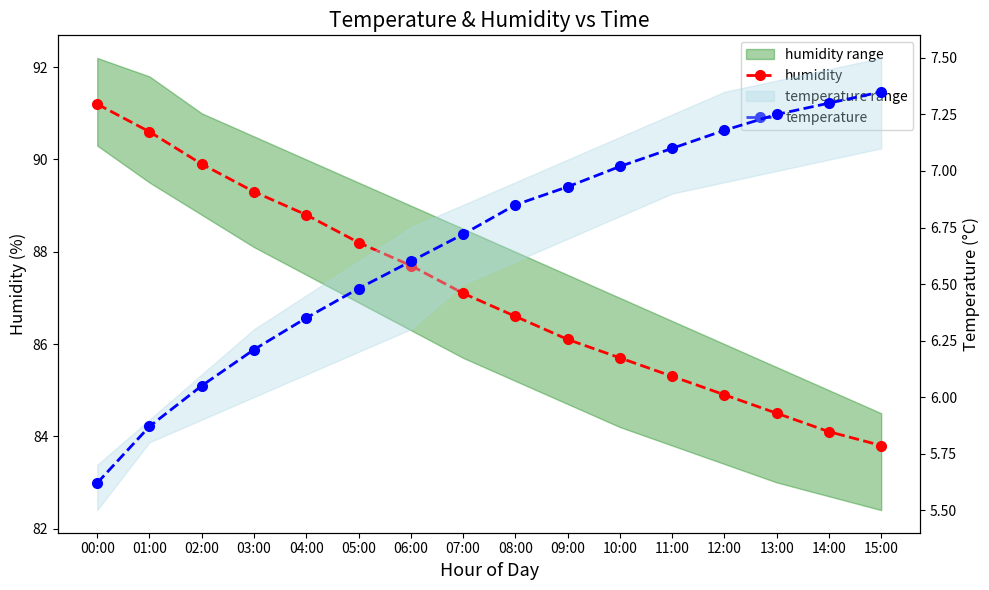

Reading left to right, extract all data points from this chart.

humidity: 00:00=91.2	01:00=90.6	02:00=89.9	03:00=89.3	04:00=88.8	05:00=88.2	06:00=87.7	07:00=87.1	08:00=86.6	09:00=86.1	10:00=85.7	11:00=85.3	12:00=84.9	13:00=84.5	14:00=84.1	15:00=83.8
temperature: 00:00=5.6	01:00=5.9	02:00=6.0	03:00=6.2	04:00=6.3	05:00=6.5	06:00=6.6	07:00=6.7	08:00=6.8	09:00=6.9	10:00=7.0	11:00=7.1	12:00=7.2	13:00=7.2	14:00=7.3	15:00=7.3